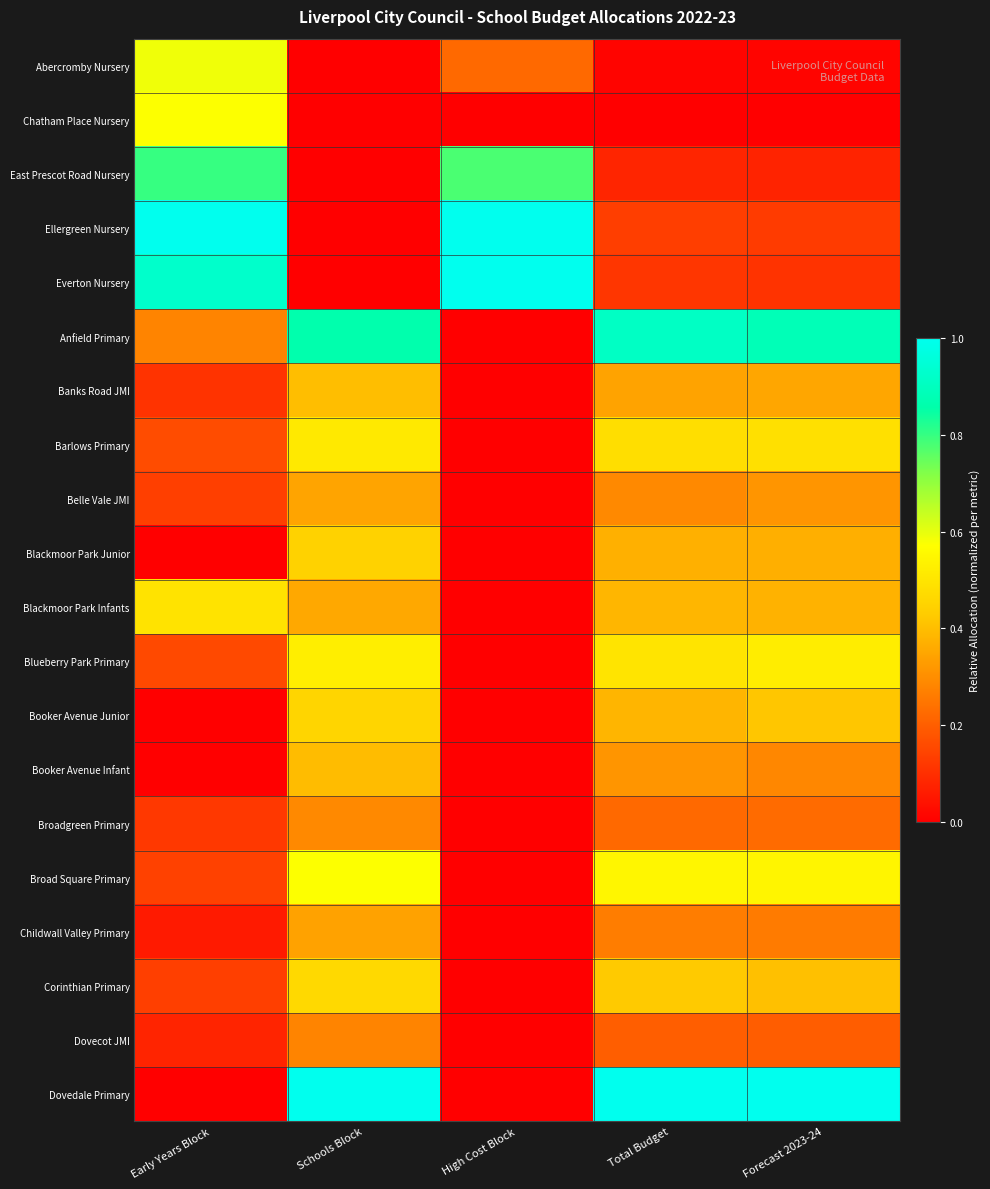

Reading left to right, what are all the values shown in this chart?

Abercromby Nursery: Early Years Block=0.6	Schools Block=0.0	High Cost Block=0.2	Total Budget=0.0	Forecast 2023-24=0.0
Chatham Place Nursery: Early Years Block=0.6	Schools Block=0.0	High Cost Block=0.0	Total Budget=0.0	Forecast 2023-24=0.0
East Prescot Road Nursery: Early Years Block=0.8	Schools Block=0.0	High Cost Block=0.8	Total Budget=0.1	Forecast 2023-24=0.1
Ellergreen Nursery: Early Years Block=1.0	Schools Block=0.0	High Cost Block=1.0	Total Budget=0.1	Forecast 2023-24=0.1
Everton Nursery: Early Years Block=0.9	Schools Block=0.0	High Cost Block=1.0	Total Budget=0.1	Forecast 2023-24=0.1
Anfield Primary: Early Years Block=0.3	Schools Block=0.9	High Cost Block=0.0	Total Budget=0.9	Forecast 2023-24=0.9
Banks Road JMI: Early Years Block=0.1	Schools Block=0.4	High Cost Block=0.0	Total Budget=0.3	Forecast 2023-24=0.4
Barlows Primary: Early Years Block=0.2	Schools Block=0.5	High Cost Block=0.0	Total Budget=0.5	Forecast 2023-24=0.5
Belle Vale JMI: Early Years Block=0.1	Schools Block=0.3	High Cost Block=0.0	Total Budget=0.3	Forecast 2023-24=0.3
Blackmoor Park Junior: Early Years Block=0.0	Schools Block=0.4	High Cost Block=0.0	Total Budget=0.4	Forecast 2023-24=0.4
Blackmoor Park Infants: Early Years Block=0.5	Schools Block=0.4	High Cost Block=0.0	Total Budget=0.4	Forecast 2023-24=0.4
Blueberry Park Primary: Early Years Block=0.2	Schools Block=0.5	High Cost Block=0.0	Total Budget=0.5	Forecast 2023-24=0.5
Booker Avenue Junior: Early Years Block=0.0	Schools Block=0.5	High Cost Block=0.0	Total Budget=0.4	Forecast 2023-24=0.4
Booker Avenue Infant: Early Years Block=0.0	Schools Block=0.4	High Cost Block=0.0	Total Budget=0.3	Forecast 2023-24=0.3
Broadgreen Primary: Early Years Block=0.1	Schools Block=0.3	High Cost Block=0.0	Total Budget=0.2	Forecast 2023-24=0.2
Broad Square Primary: Early Years Block=0.1	Schools Block=0.6	High Cost Block=0.0	Total Budget=0.5	Forecast 2023-24=0.5
Childwall Valley Primary: Early Years Block=0.1	Schools Block=0.3	High Cost Block=0.0	Total Budget=0.3	Forecast 2023-24=0.3
Corinthian Primary: Early Years Block=0.1	Schools Block=0.5	High Cost Block=0.0	Total Budget=0.4	Forecast 2023-24=0.4
Dovecot JMI: Early Years Block=0.1	Schools Block=0.3	High Cost Block=0.0	Total Budget=0.2	Forecast 2023-24=0.2
Dovedale Primary: Early Years Block=0.0	Schools Block=1.0	High Cost Block=0.0	Total Budget=1.0	Forecast 2023-24=1.0